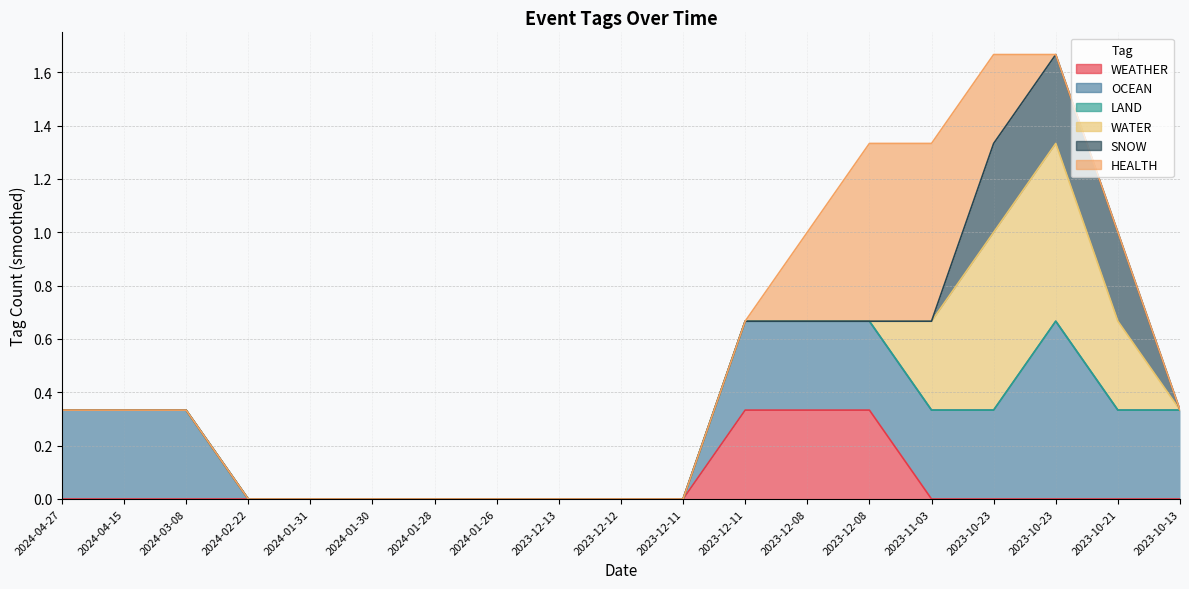

Which category has the highest value across all series?

2023-12-08